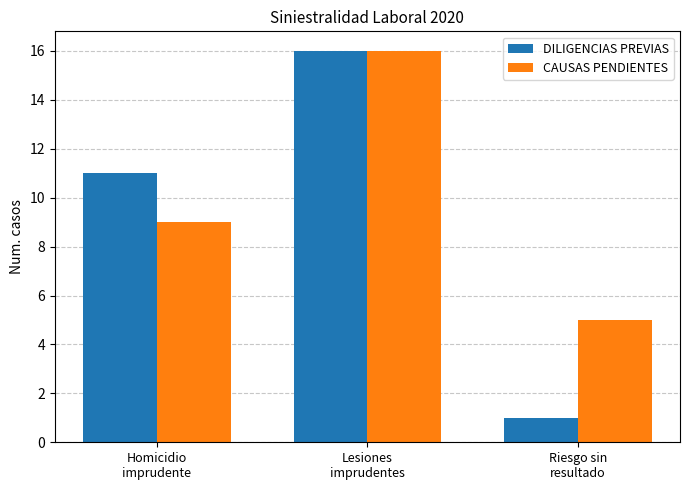

What position from the left is Lesiones
imprudentes?

2